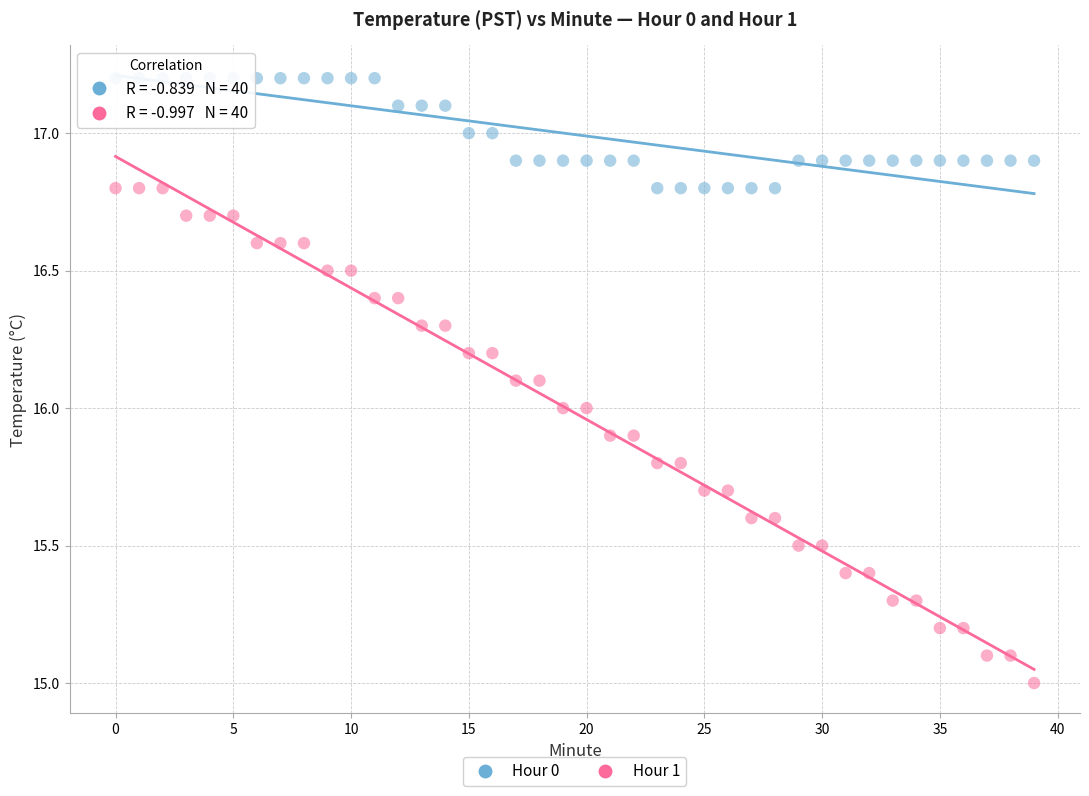

Which series has the widest spread of Y values?

Hour 1